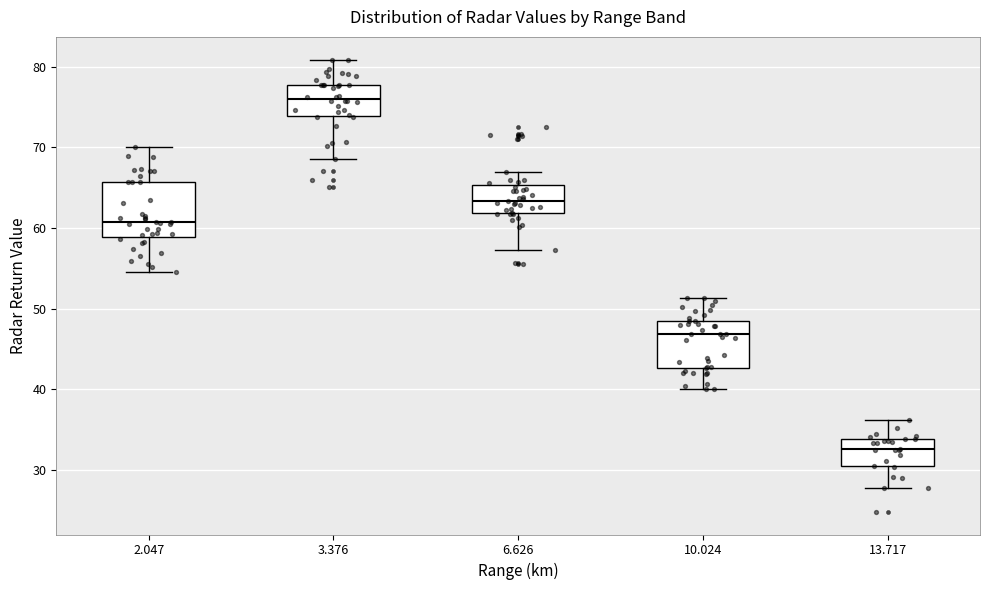

Reading left to right, transcribe this box plot: for each box, give where its median line is, the range the box spans, and where its two whiskers end, as read against the y-axis. The values are not printed on the chart, so give them approximately, as read against the axis.

2.047: median 61, box 59 to 66, whiskers 55 to 70
3.376: median 76, box 74 to 78, whiskers 69 to 81
6.626: median 63, box 62 to 65, whiskers 57 to 67
10.024: median 47, box 43 to 49, whiskers 40 to 51
13.717: median 33, box 31 to 34, whiskers 28 to 36